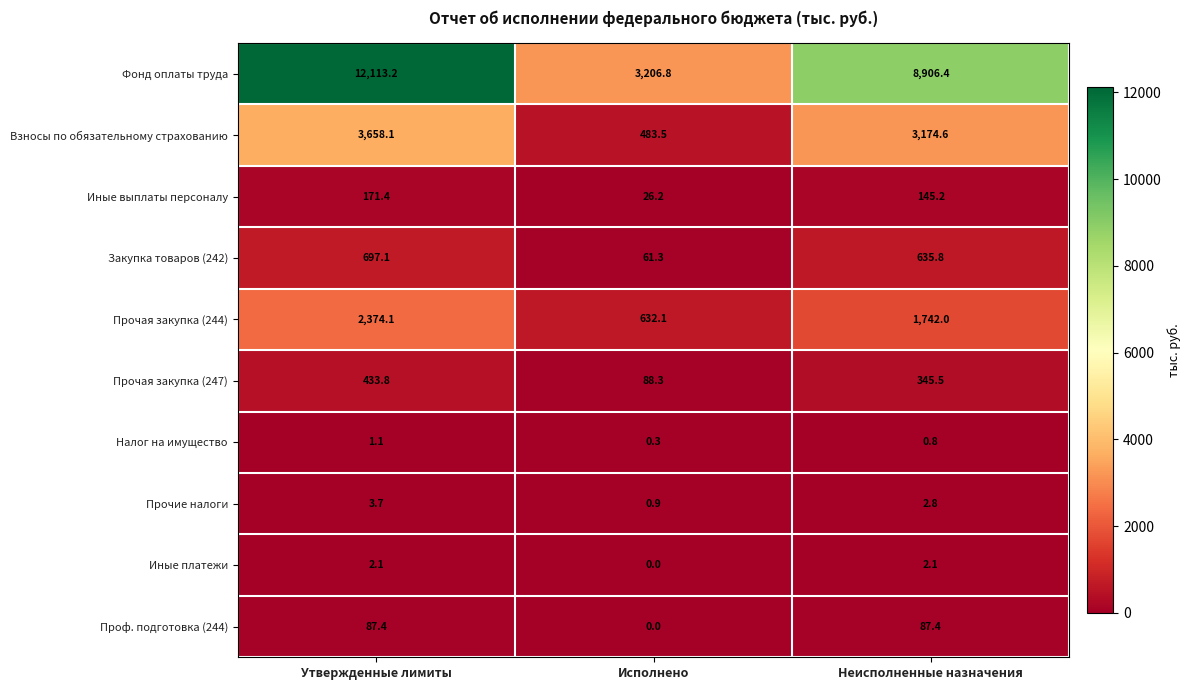

Where does the Закупка товаров (242) series first go above 635?

Утвержденные лимиты